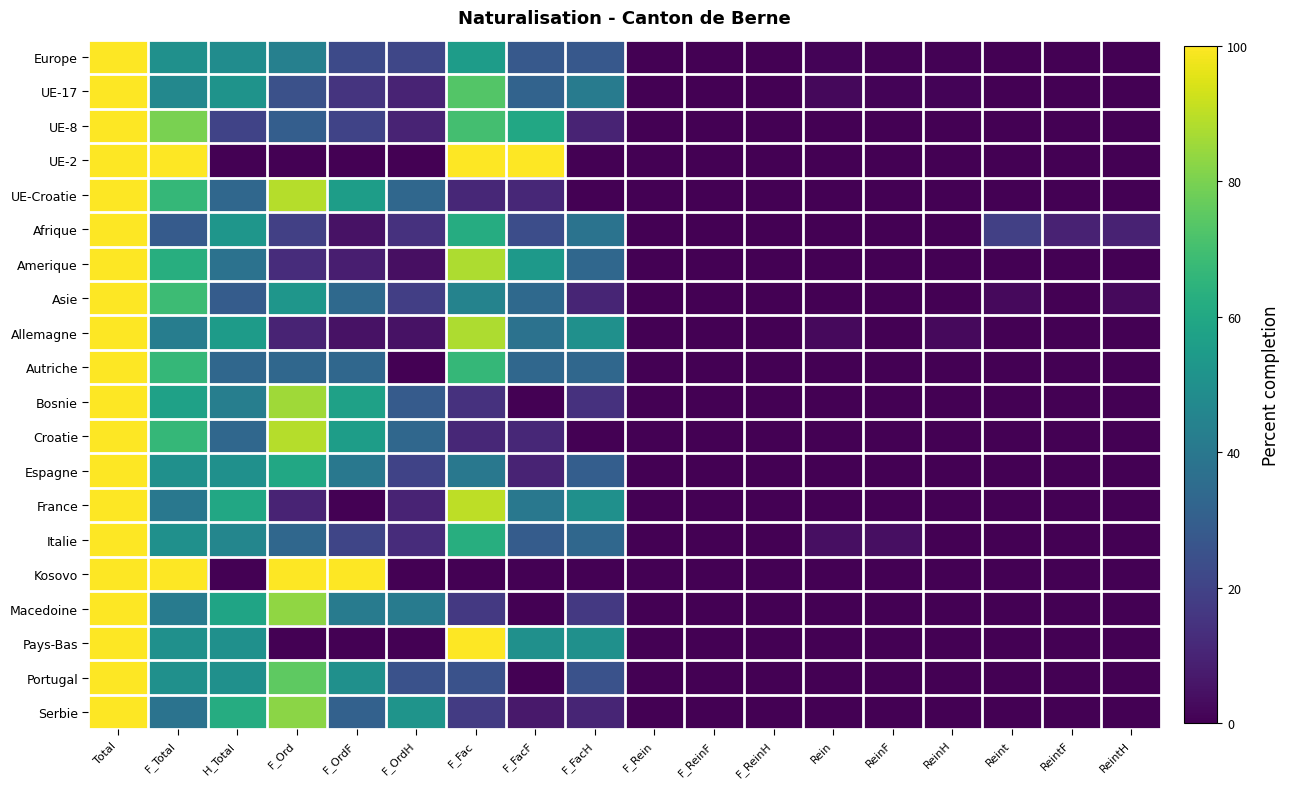

What is the difference between the highest and lowest values at F_Total?

71.4